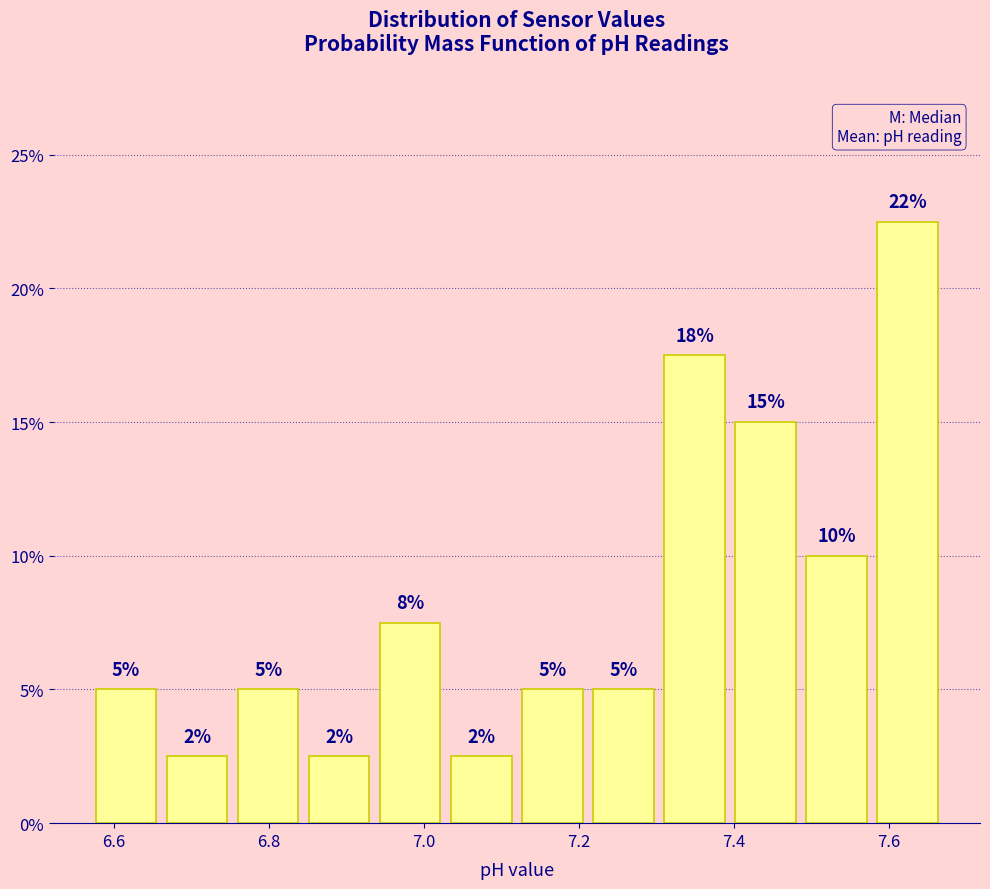

Over which range of the x-axis is the bar tallest?

7.58 to 7.68